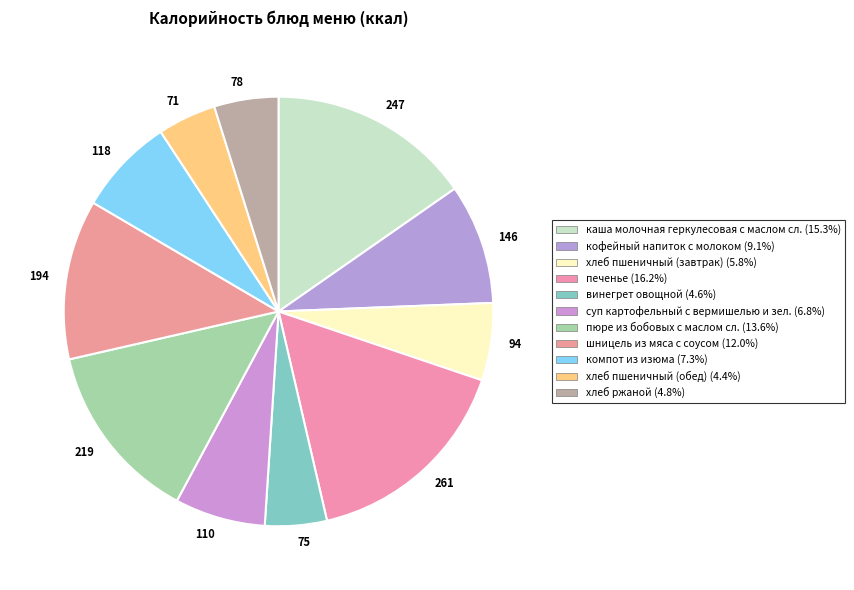

Which category has the biggest portion of the pie?

261